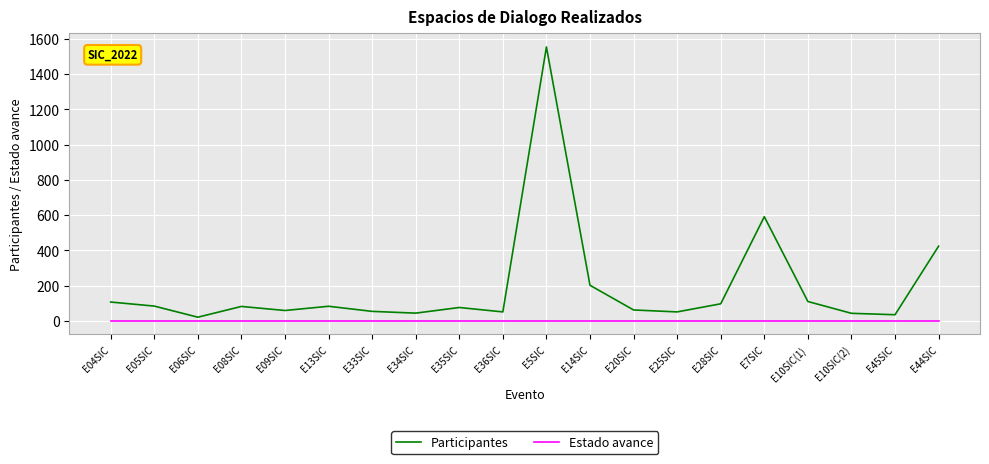

At E05SIC, list the series in order from smallest to largest.

Estado avance, Participantes